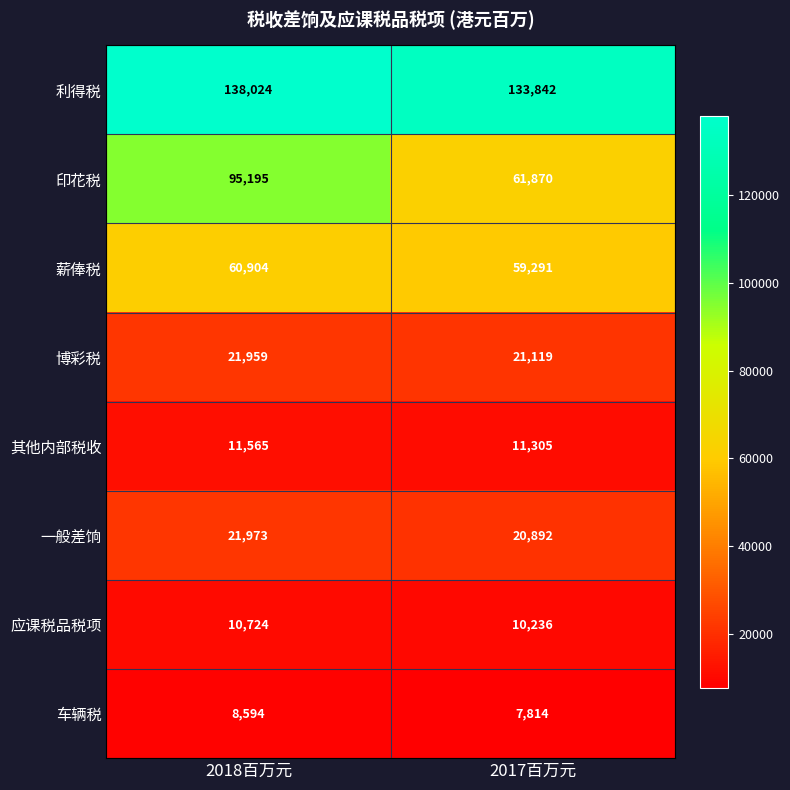

What is the spread (max minus min) of values at 2017百万元?

126028